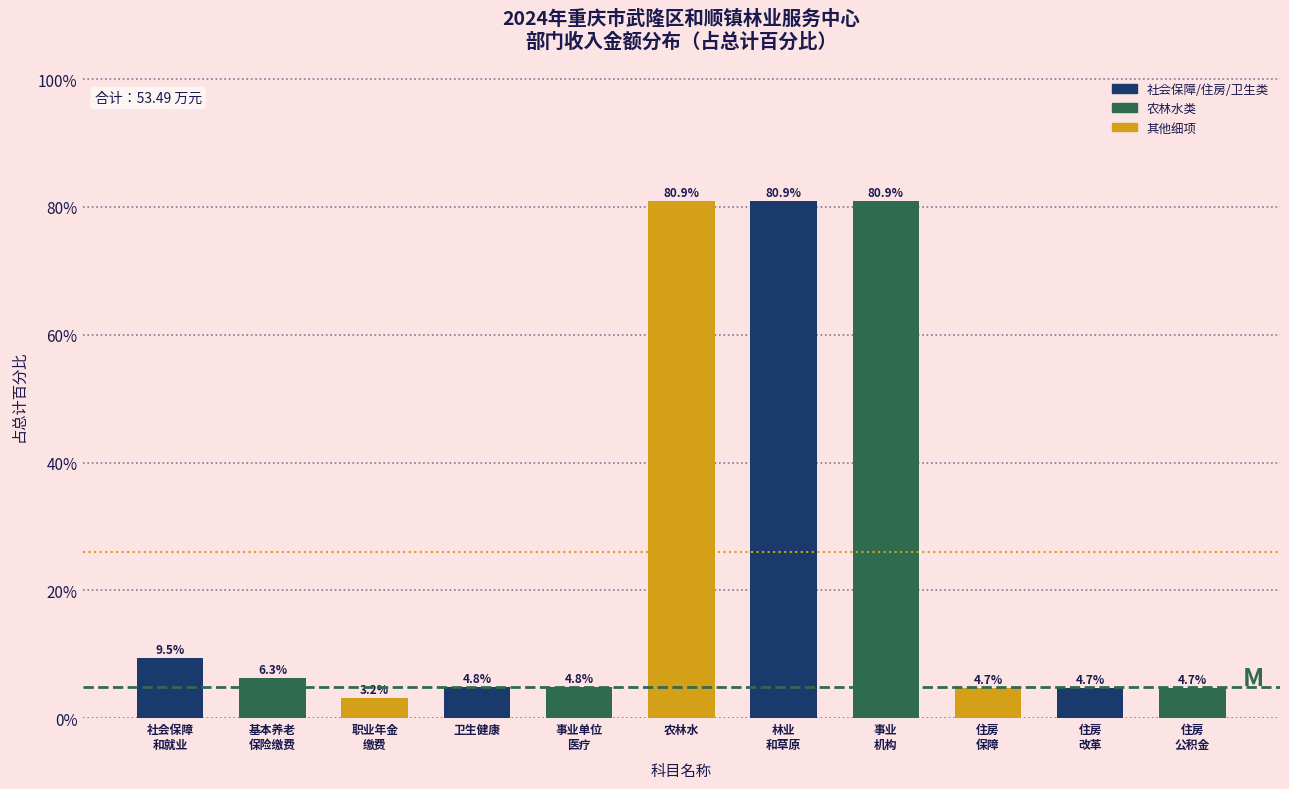

Reading left to right, list all the values displayed in this chart.

9.5	6.3	3.2	4.8	4.8	80.9	80.9	80.9	4.7	4.7	4.7